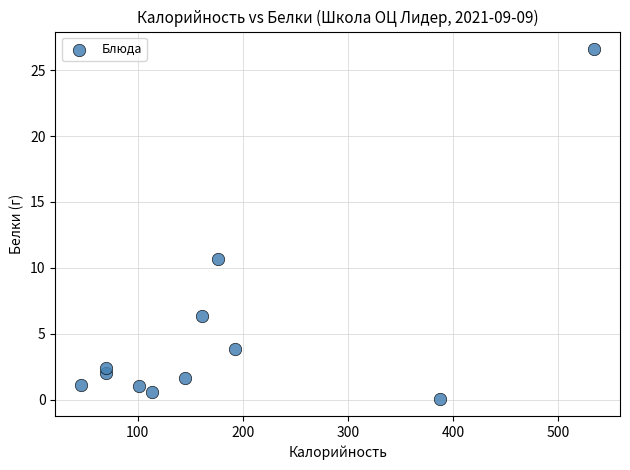

What Y value in the scatter plot is closest to 13?

10.7